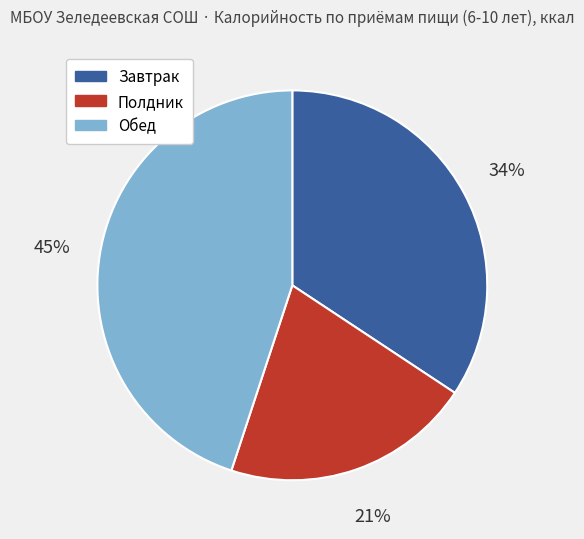

Which slice is the smallest?

Полдник